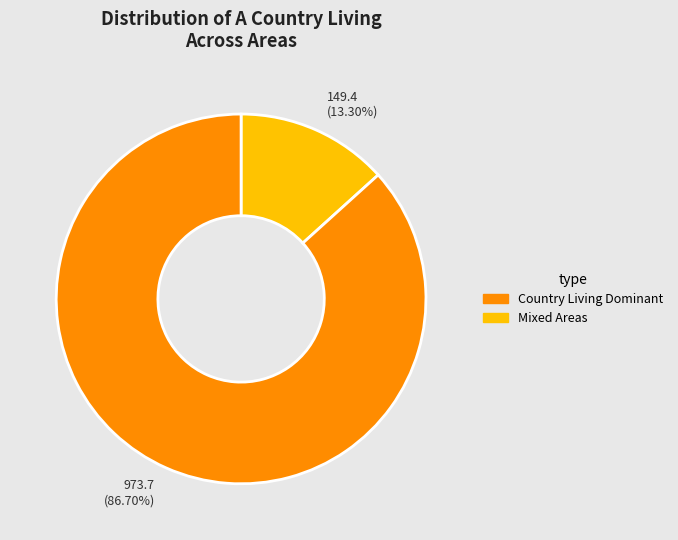

How many slices are in this pie chart?

2